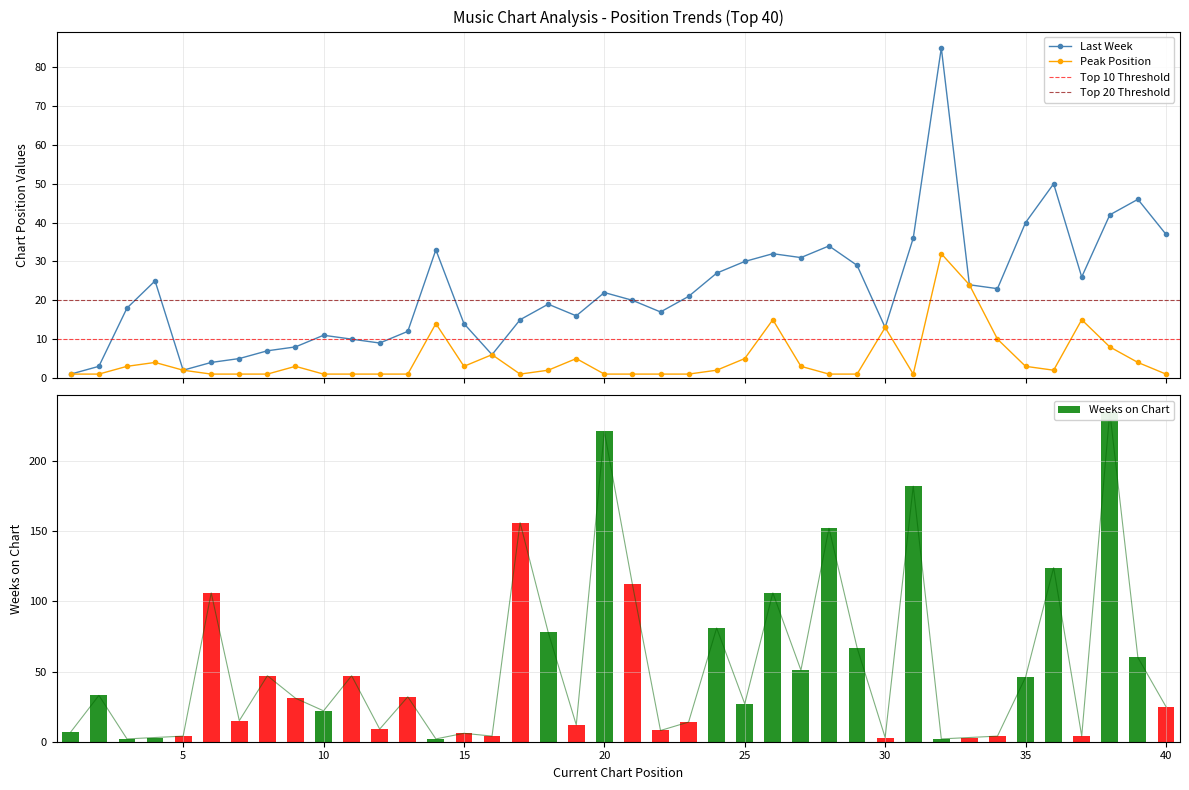

Which series has the largest range (max minus min)?

Weeks on Chart